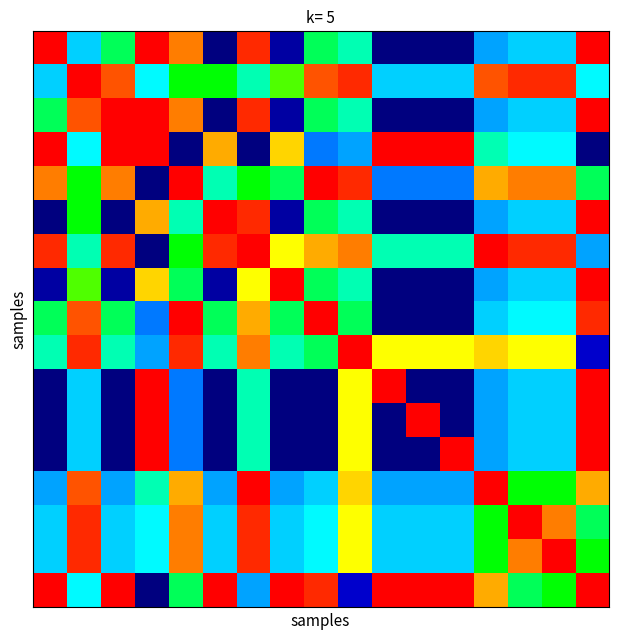

At how many categories does at least one series exceed 15?

17